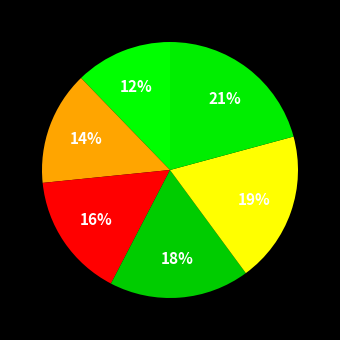

To the nearest percent, what is the average slice percentage?

17%